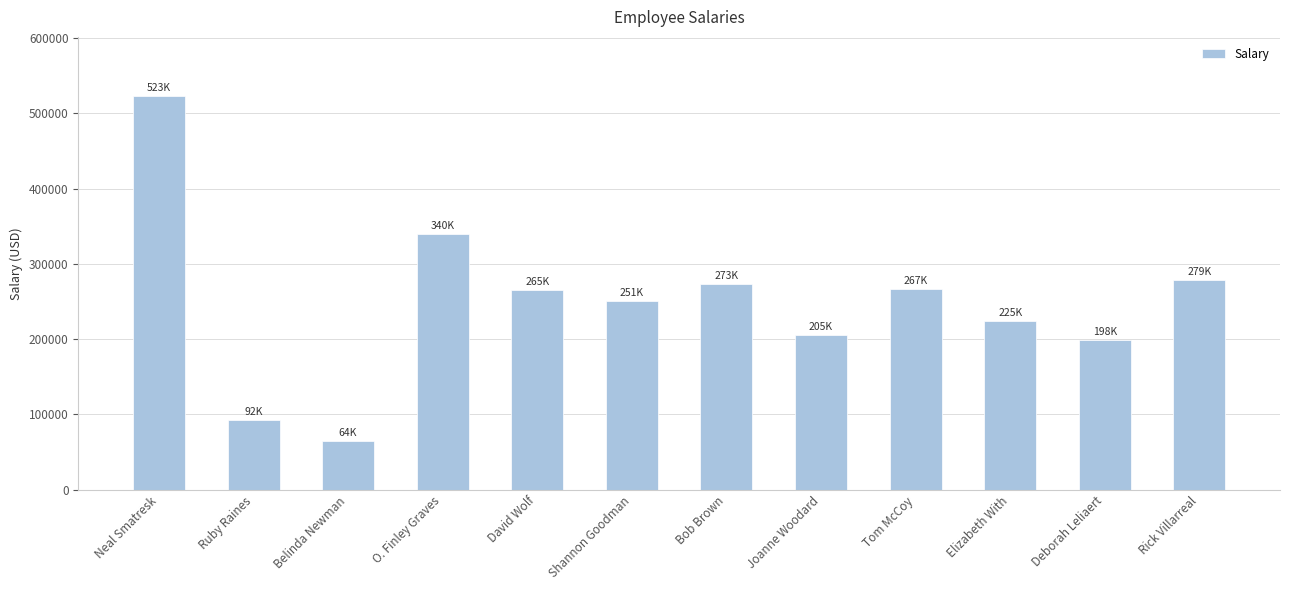

What is the average value?

248535.8